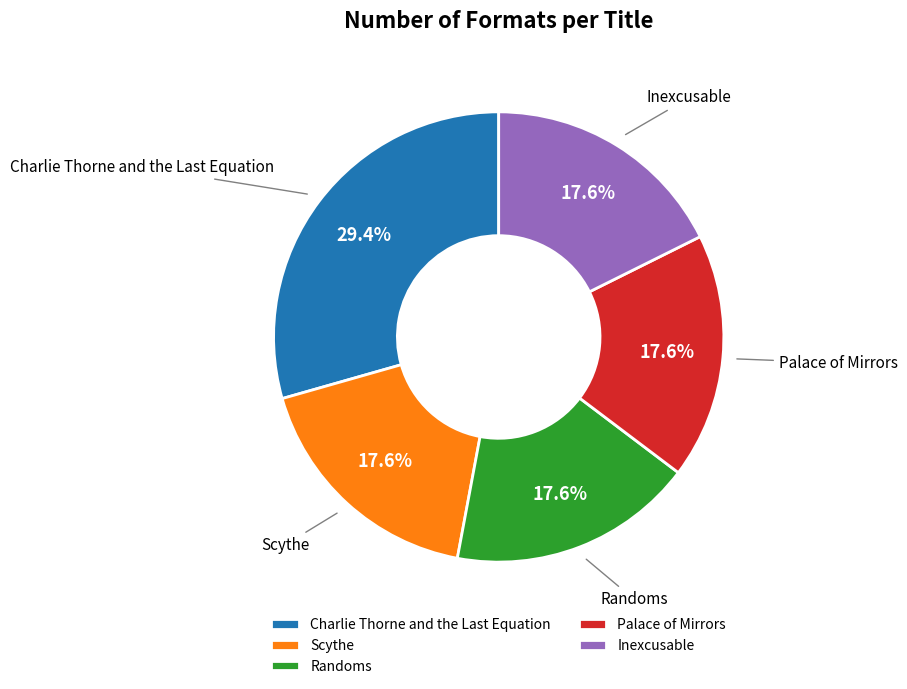

What is the largest slice in the pie chart?

Charlie Thorne and the Last Equation